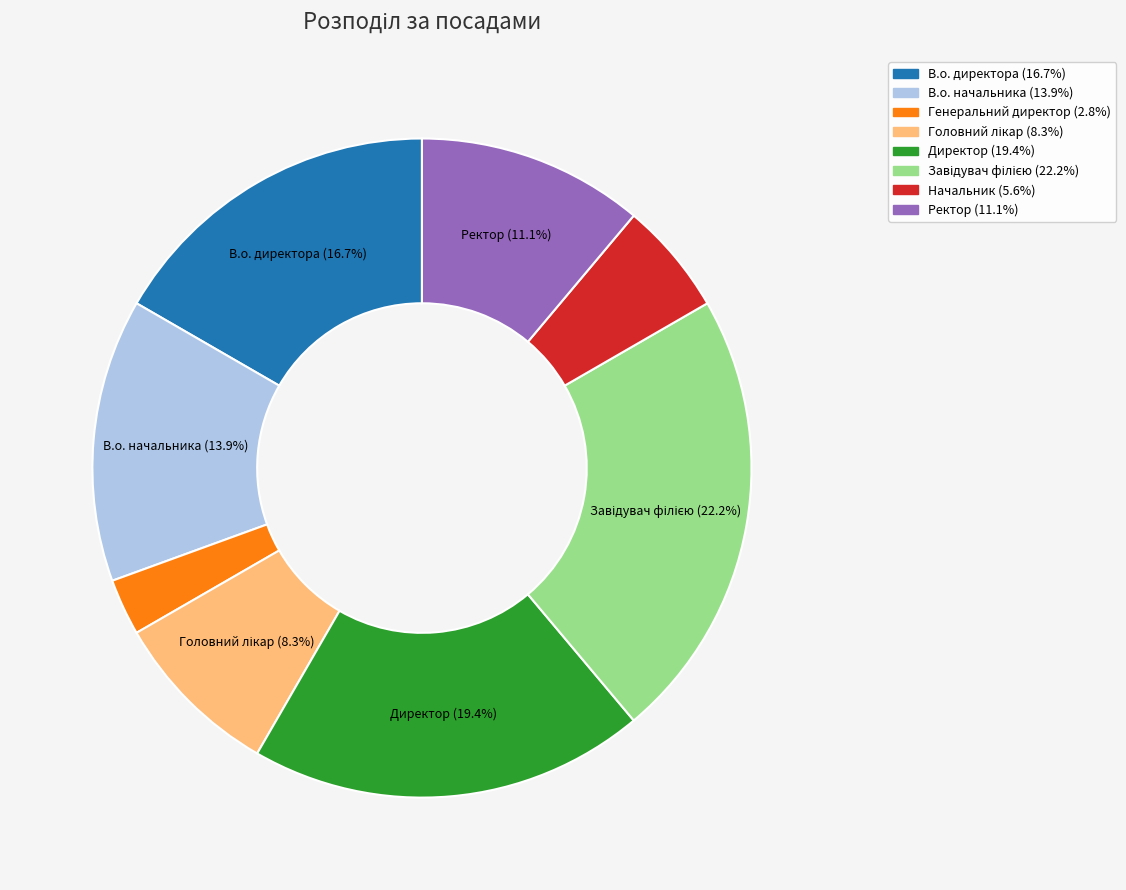

Count the number of slices in the pie.

8